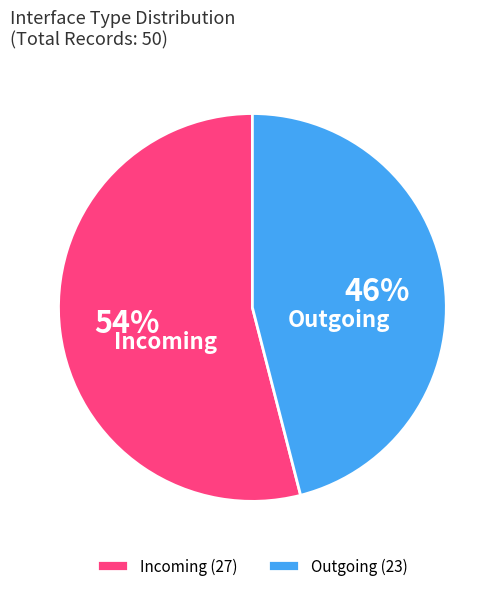

Which has a higher value, Outgoing or Incoming?

Incoming